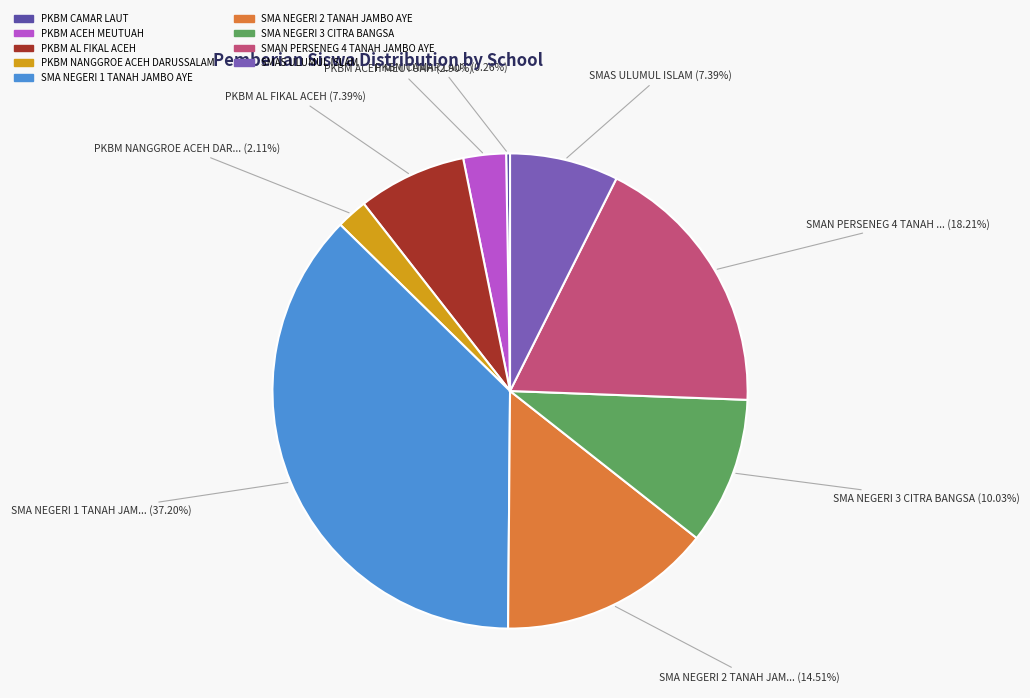

How many segments does this pie chart have?

9